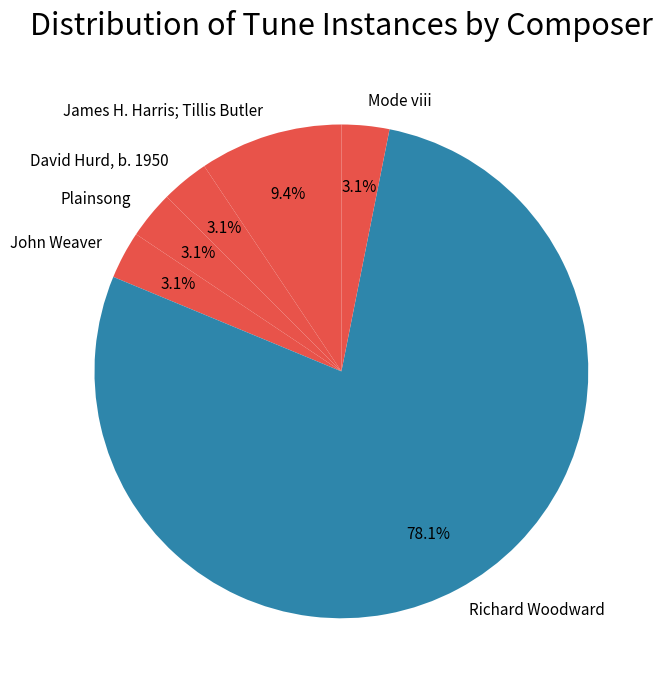

What percentage is NOT represented by Mode viii?

96.9%